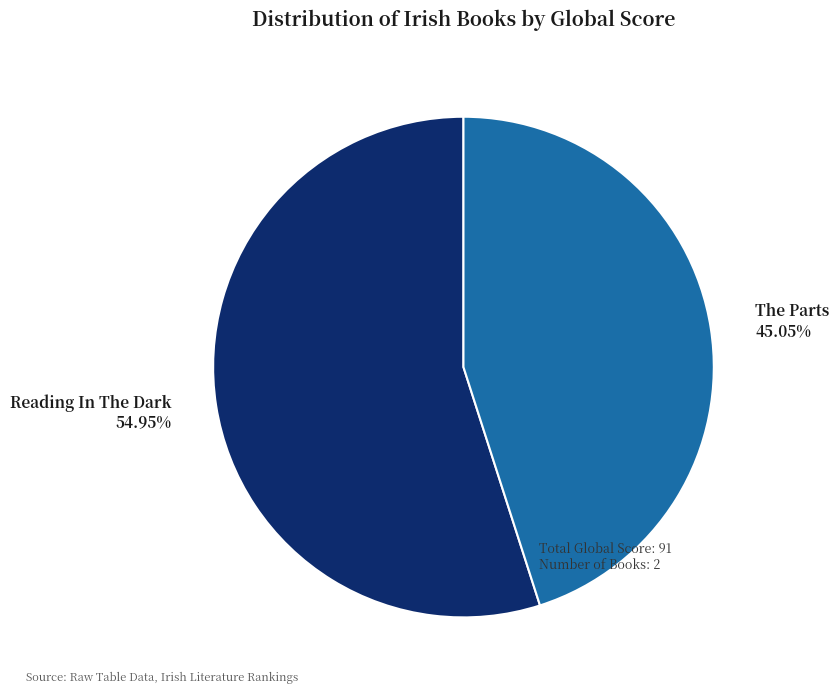

Count the number of slices in the pie.

2